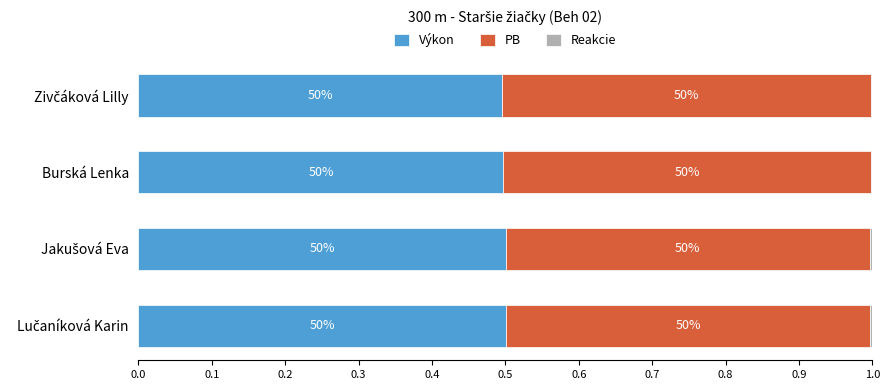

Rank the series by their maximum value, from highest to lowest.

PB, Výkon, Reakcie